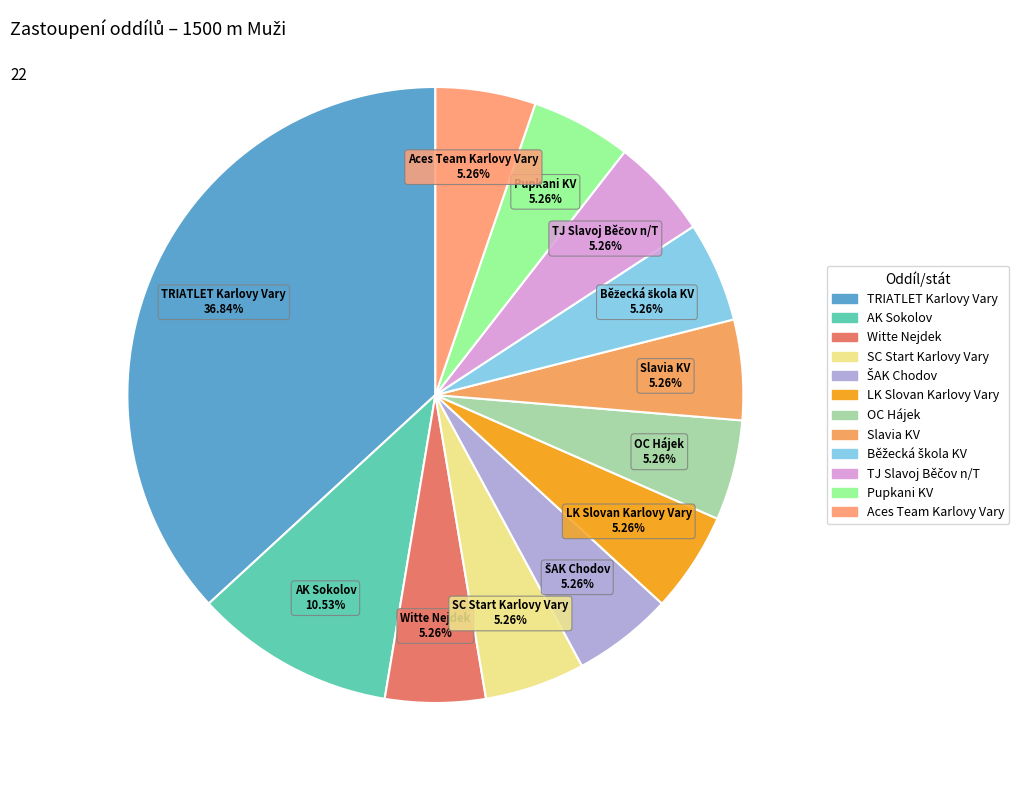

Is there a majority slice in this chart?

No